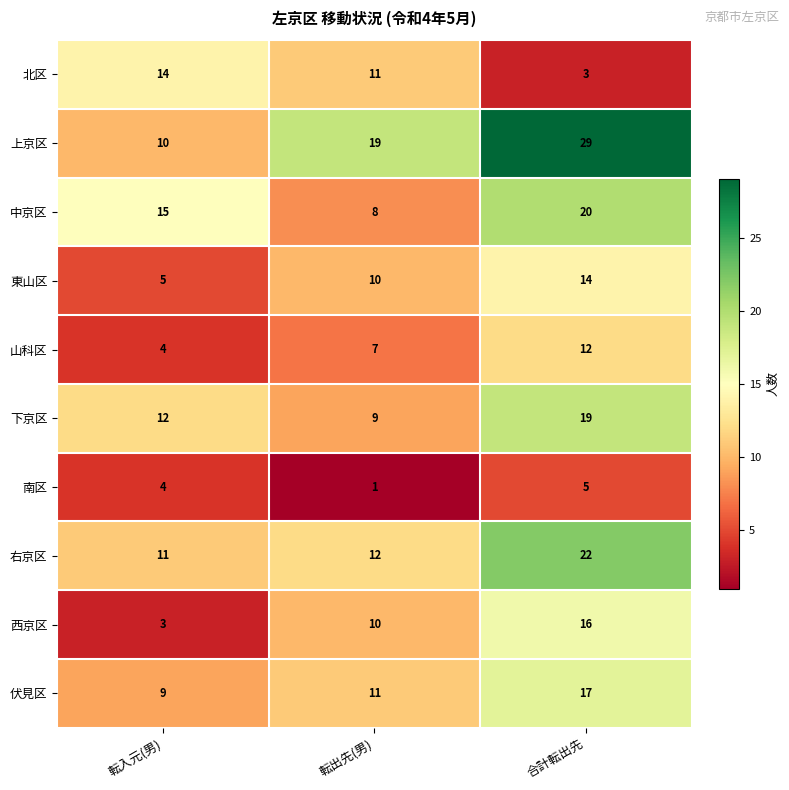

What is the difference between the 西京区 values at 転出先(男) and 合計転出先?

6